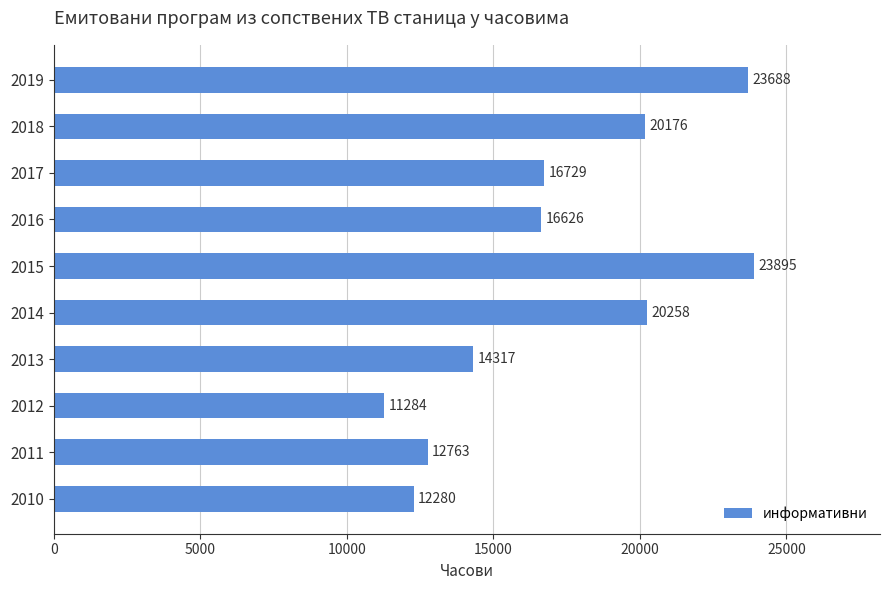

What is the difference between the maximum and second lowest values?

11615